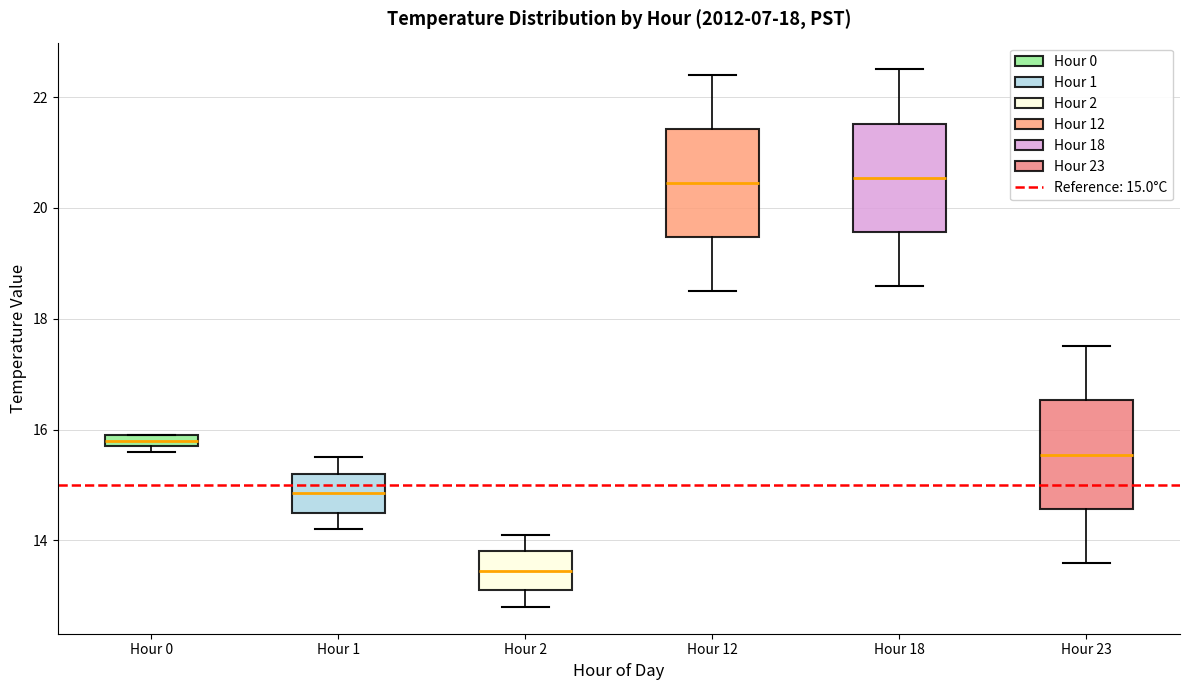

Where does the lower whisker of the box for Hour 12 end on the y-axis? The values are not printed on the chart, so give them approximately, as read against the axis.

18.6